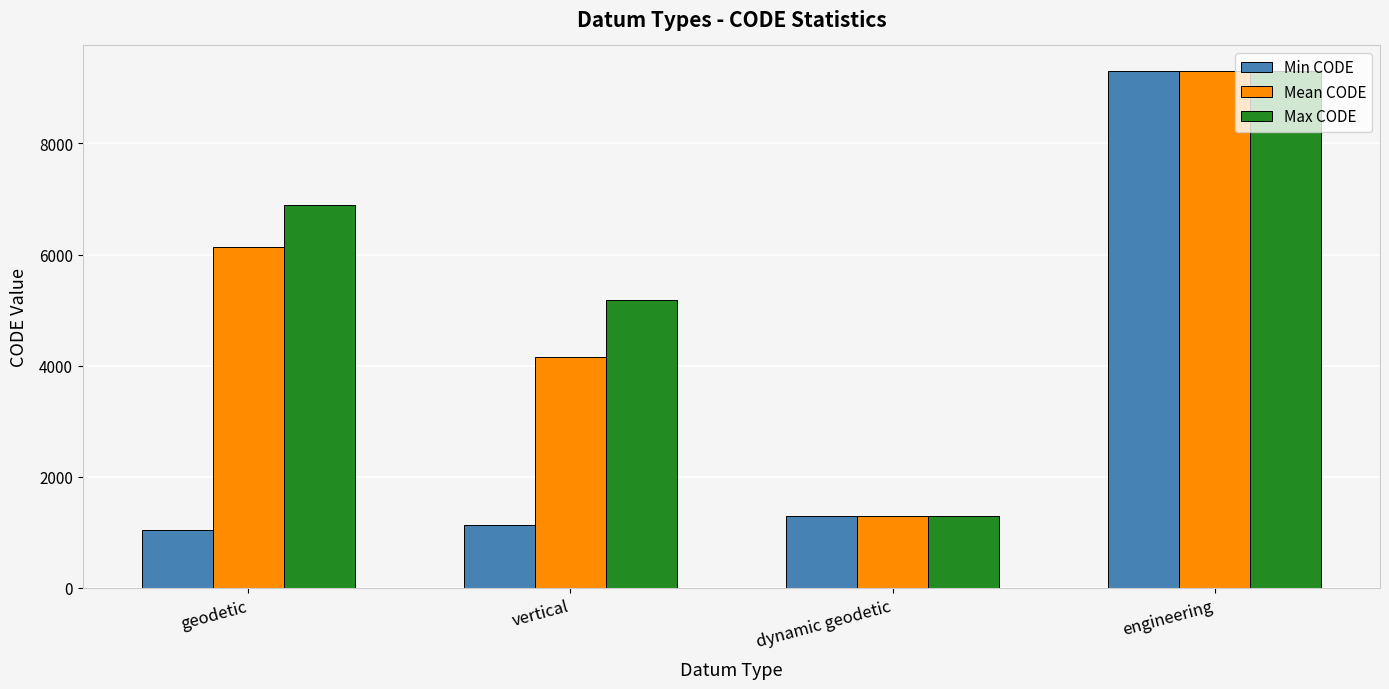

List the labels in order of Max CODE value, largest first.

engineering, geodetic, vertical, dynamic geodetic